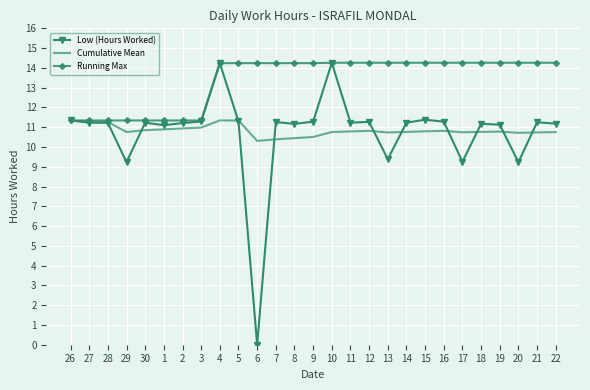

At 13, list the series in order from smallest to largest.

Low (Hours Worked), Cumulative Mean, Running Max